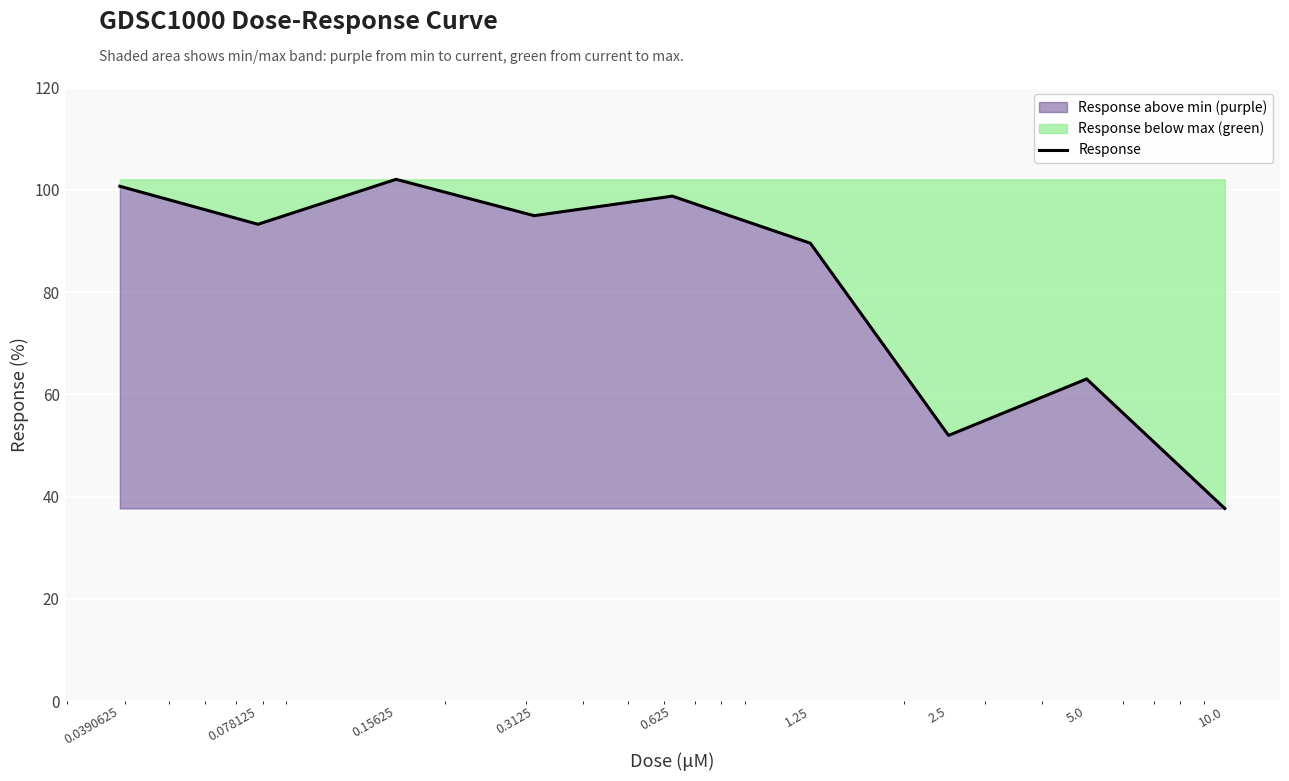

Reading left to right, transcribe all the data shown in this chart.

0.0390625=100.7	0.078125=93.2	0.15625=102.0	0.3125=94.9	0.625=98.8	1.25=89.5	2.5=51.9	5.0=63.0	10.0=37.7